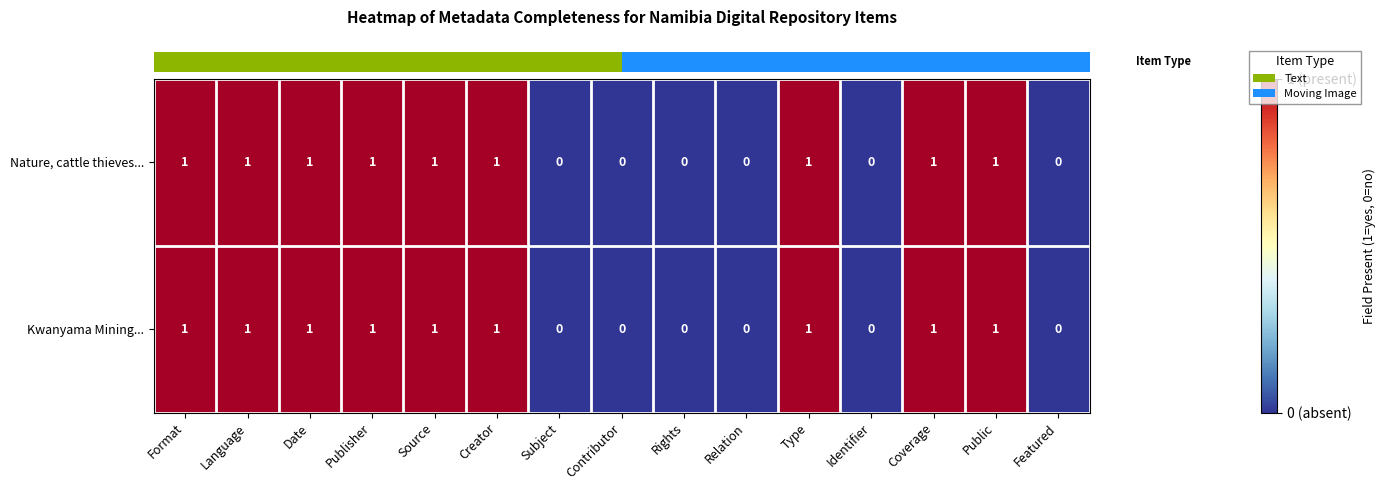

Reading left to right, what are all the values shown in this chart?

Nature, cattle thieves...: 1	1	1	1	1	1	0	0	0	0	1	0	1	1	0
Kwanyama Mining...: 1	1	1	1	1	1	0	0	0	0	1	0	1	1	0